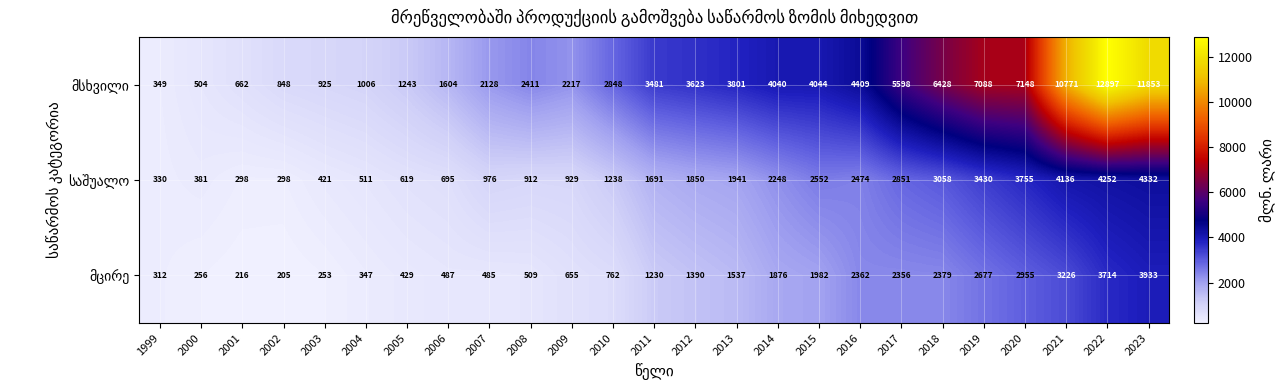

At which category does the chart reach its minimum across all series?

2002